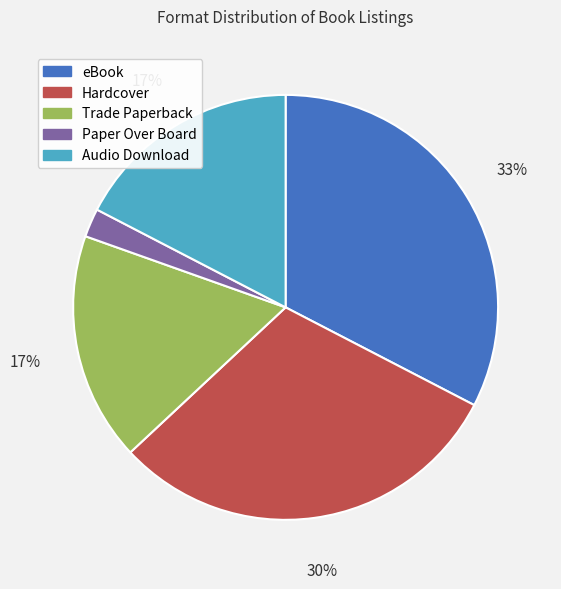

What is the ratio of the value at Audio Download to the value at Hardcover?

0.6